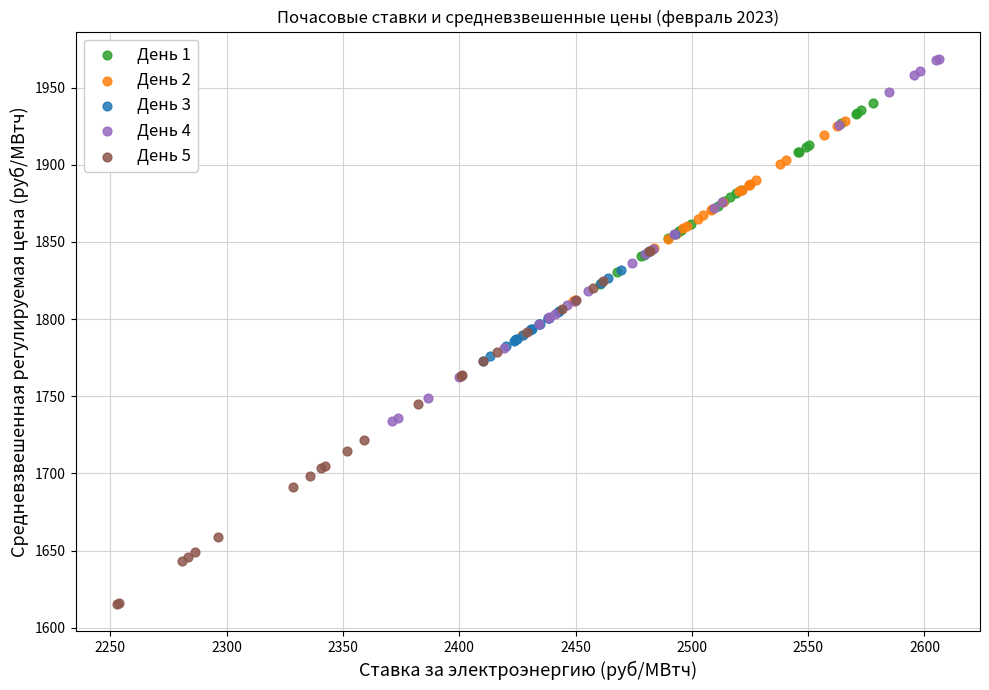

Which series reaches the minimum Y coordinate?

День 5